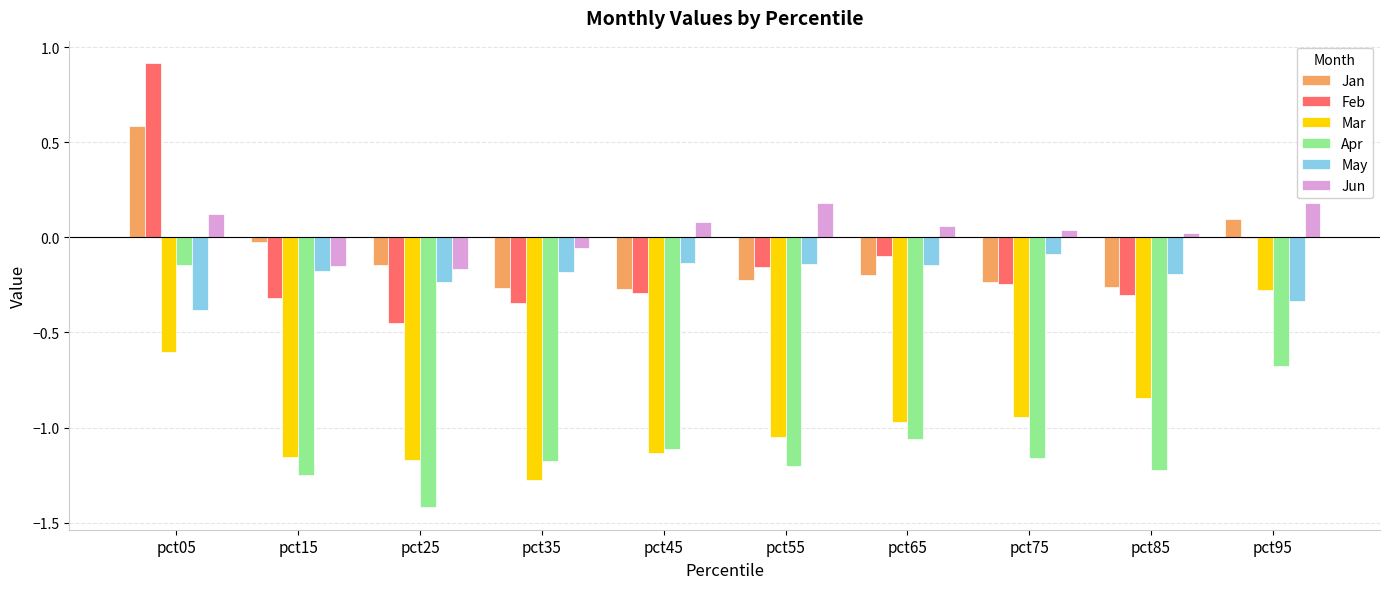

What is the greatest value displayed?

0.9